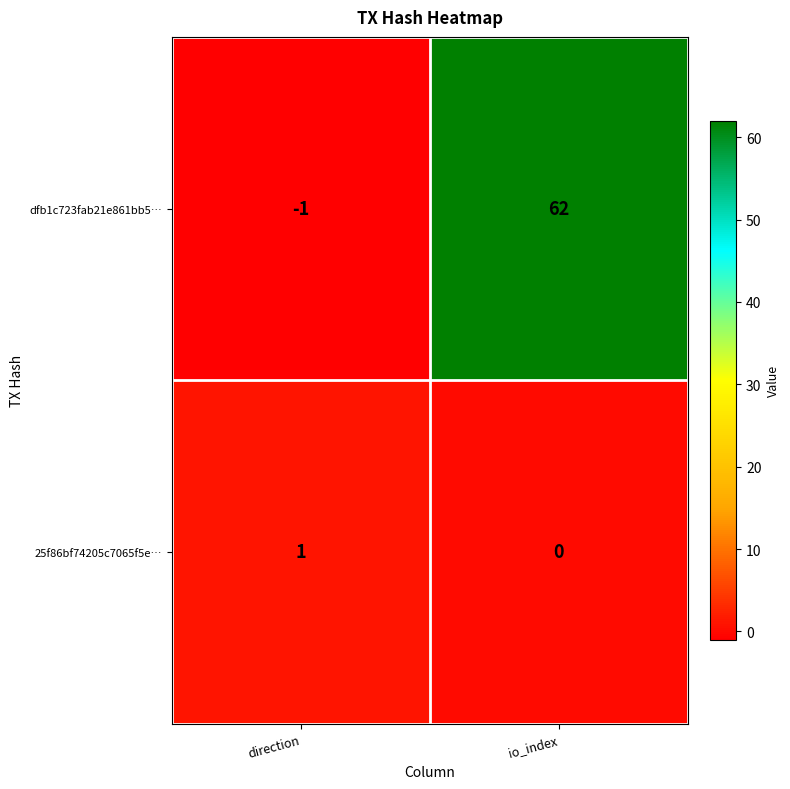

True or false: 25f86bf74205c7065f5e… has a value of 0 at io_index.

True